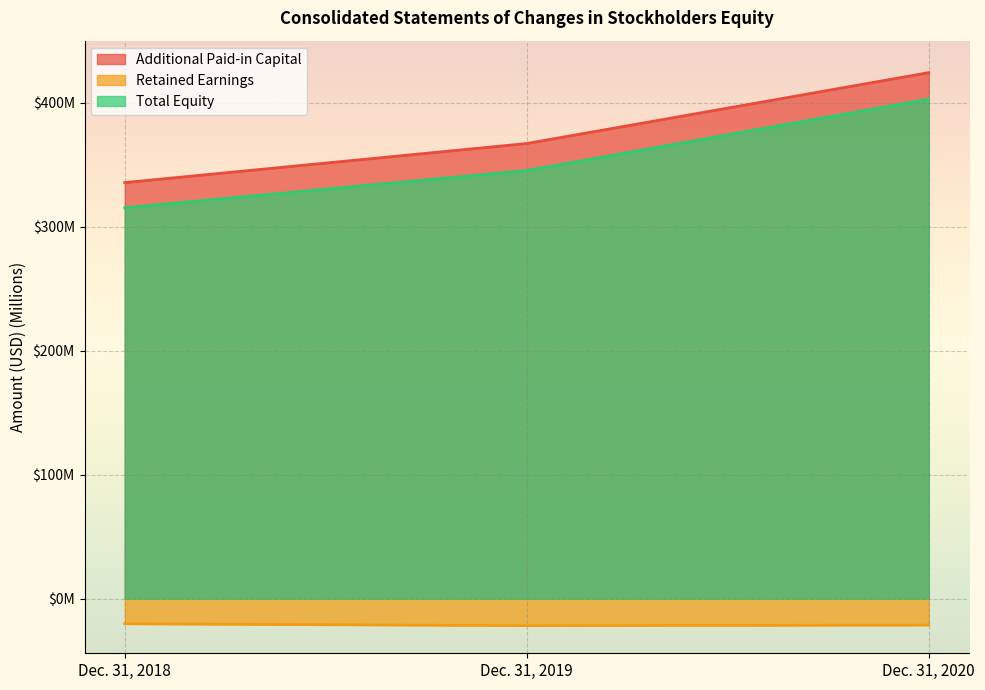

At which label does Additional Paid-in Capital reach its minimum?

Dec. 31, 2018